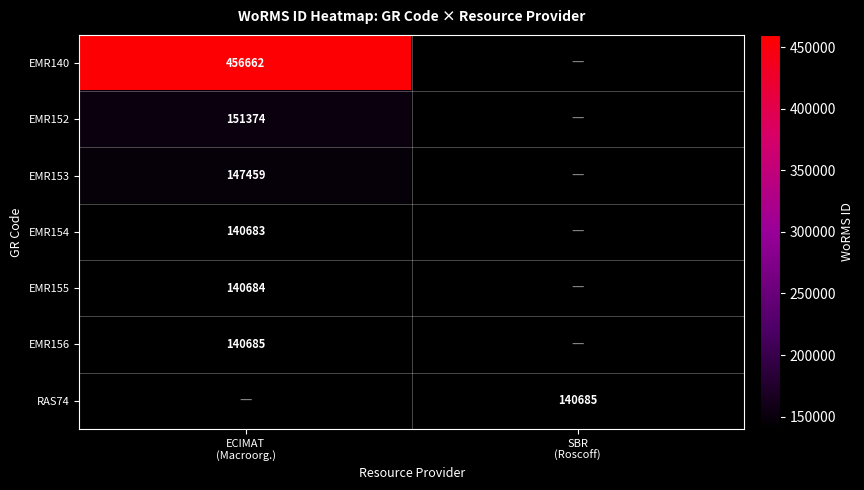

What is the greatest value displayed?

456662.0